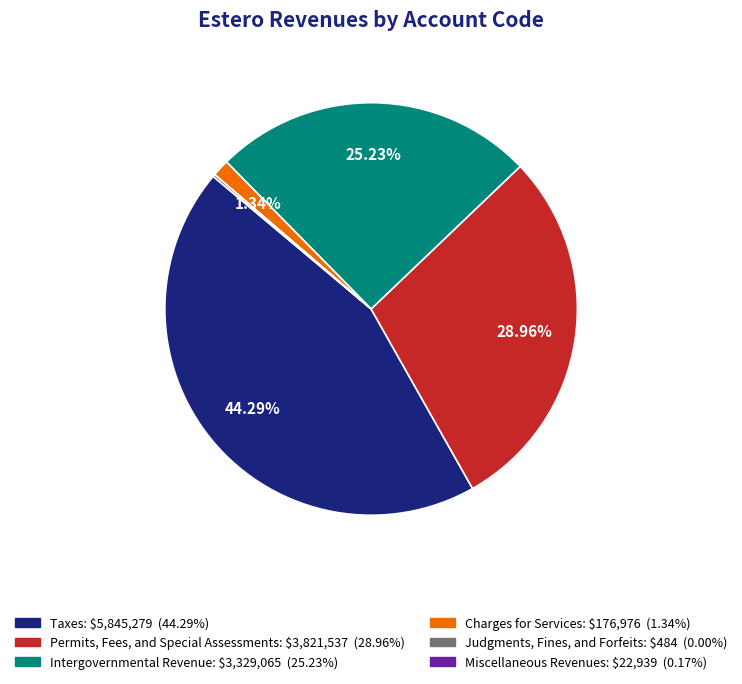

Does Permits, Fees, and Special Assessments account for over 50% of the chart?

No